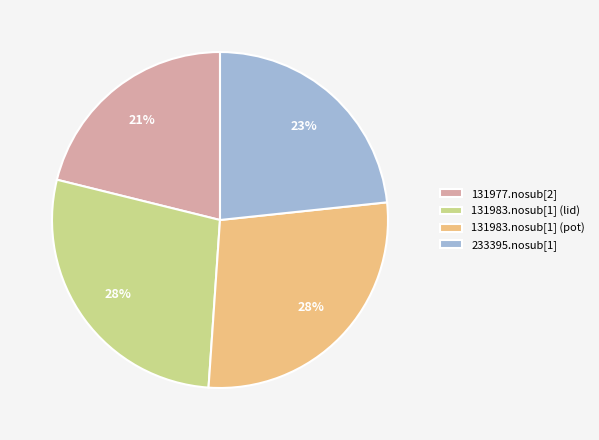

Is there any slice that represents more than half of the pie?

No